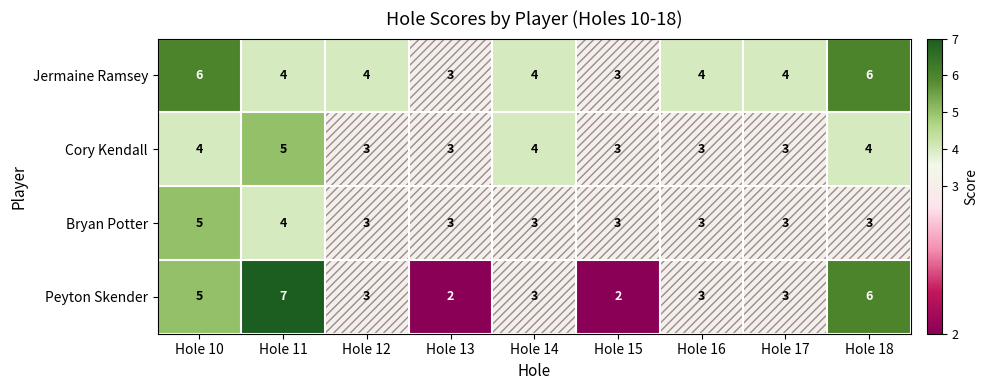

What is the sum of all Bryan Potter values?

30